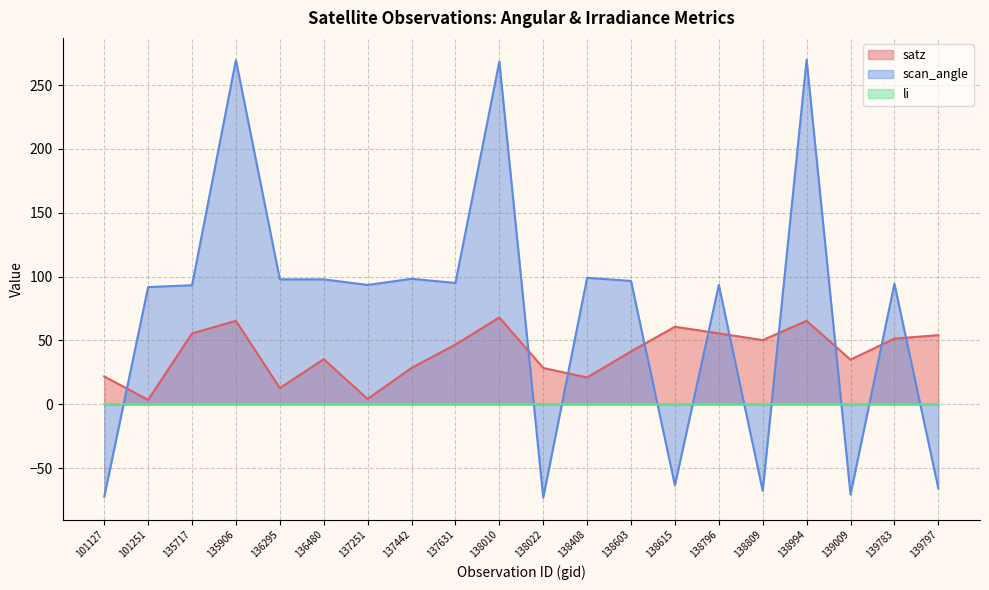

What is the value of the satz point at the 14th from the left?

60.7